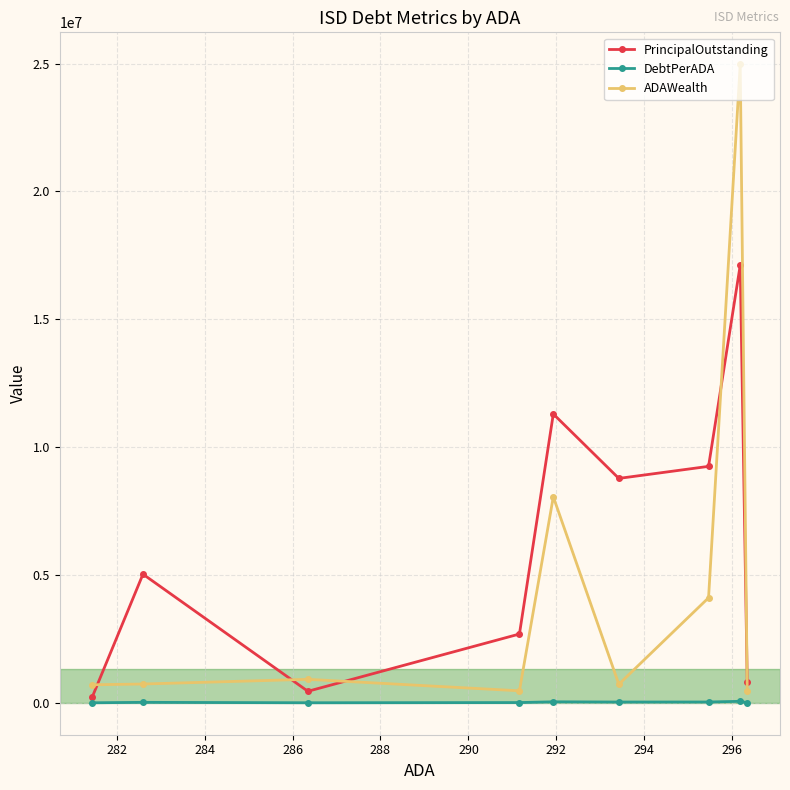

In PrincipalOutstanding, how many points are lower than both neighbors (excluding endpoints)?

2